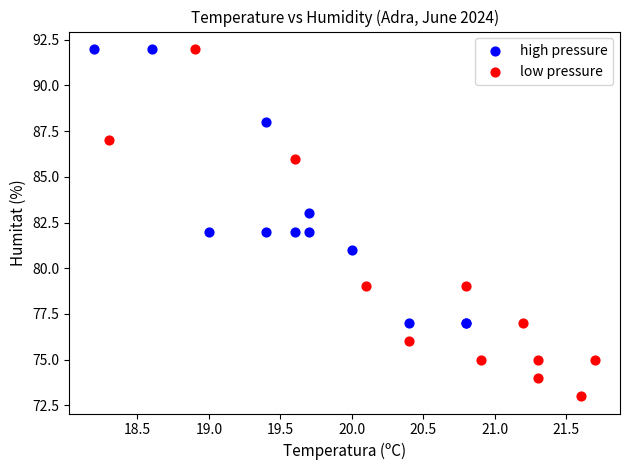

Which series contains the lowest Y value?

low pressure